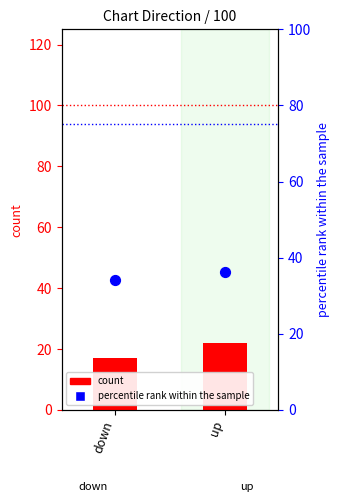

What are all the series names shown in the legend?

count, percentile rank within the sample